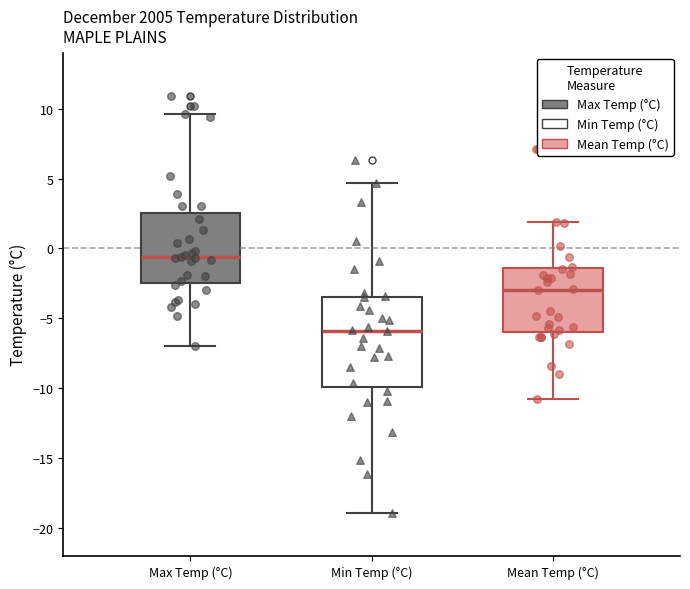

Reading left to right, transcribe this box plot: for each box, give where its median line is, the range the box spans, and where its two whiskers end, as read against the y-axis. The values are not printed on the chart, so give them approximately, as read against the axis.

Max Temp (°C): median -0.5, box -2.5 to 2.5, whiskers -7.0 to 9.5
Min Temp (°C): median -6.0, box -10.0 to -3.5, whiskers -19.0 to 4.5
Mean Temp (°C): median -3.0, box -6.0 to -1.5, whiskers -11.0 to 2.0